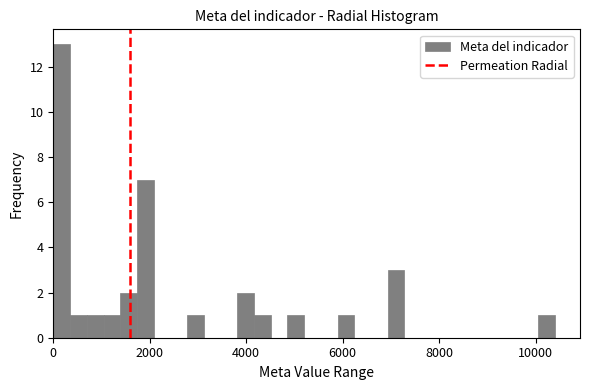

Read against the x-axis, roughly where is the centre of the tallest bar?

200